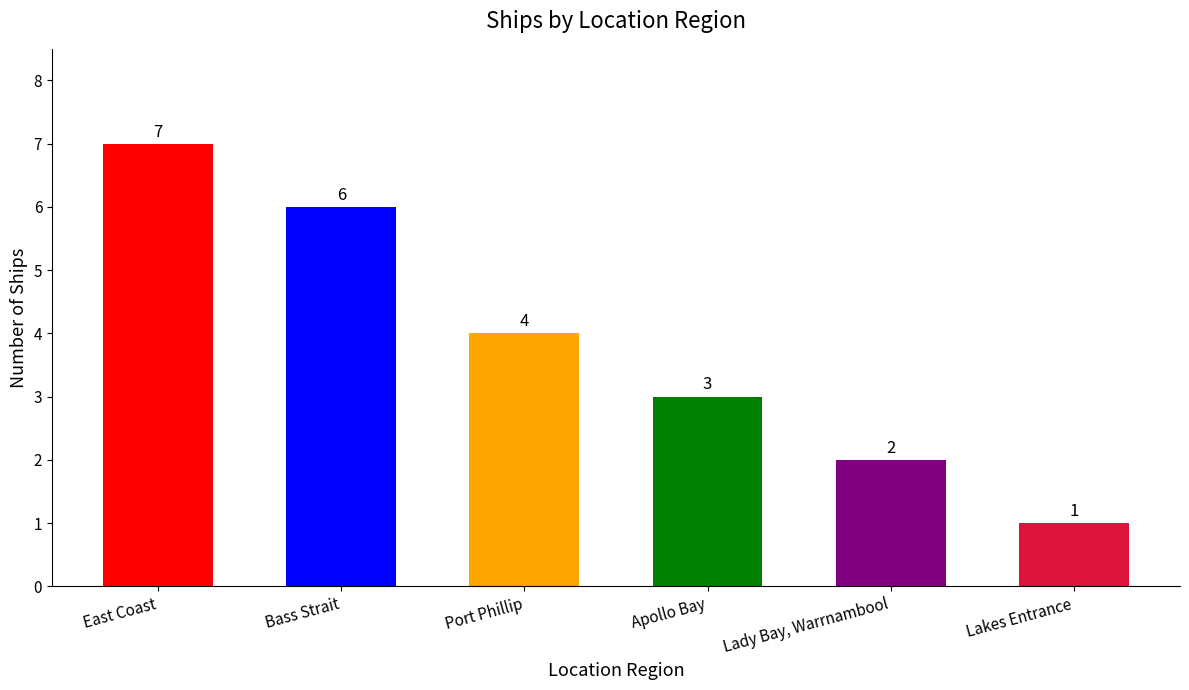

What is the value of the 5th bar from the left?

2